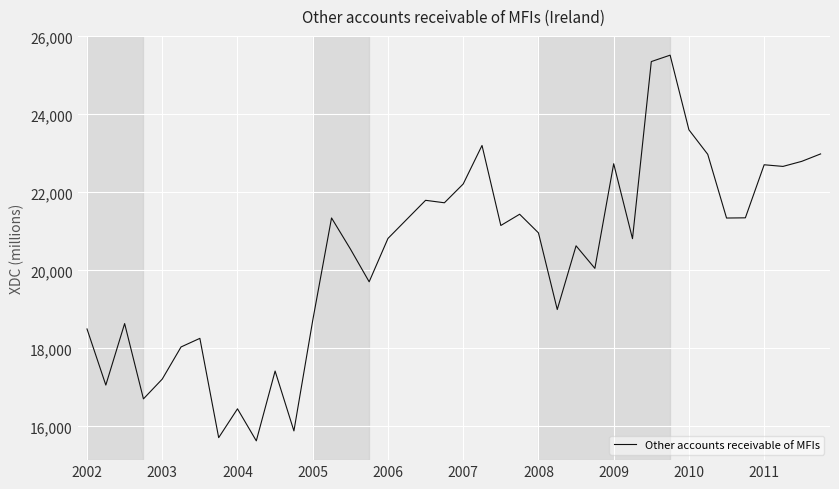

What is the difference between the maximum and minimum values?

9885